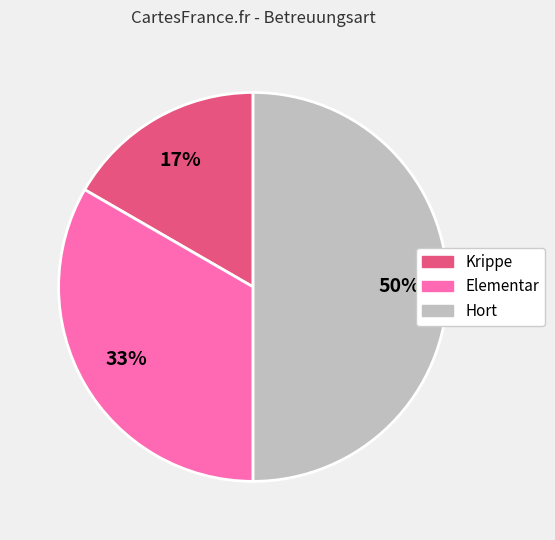

Between Elementar and Krippe, which is larger?

Elementar